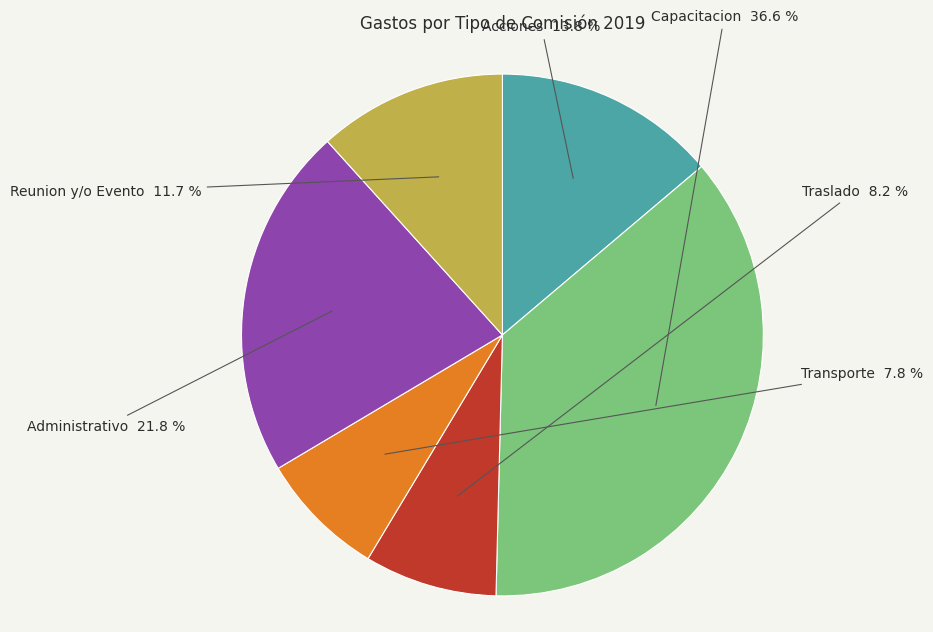

Is Transporte the majority of the pie?

No